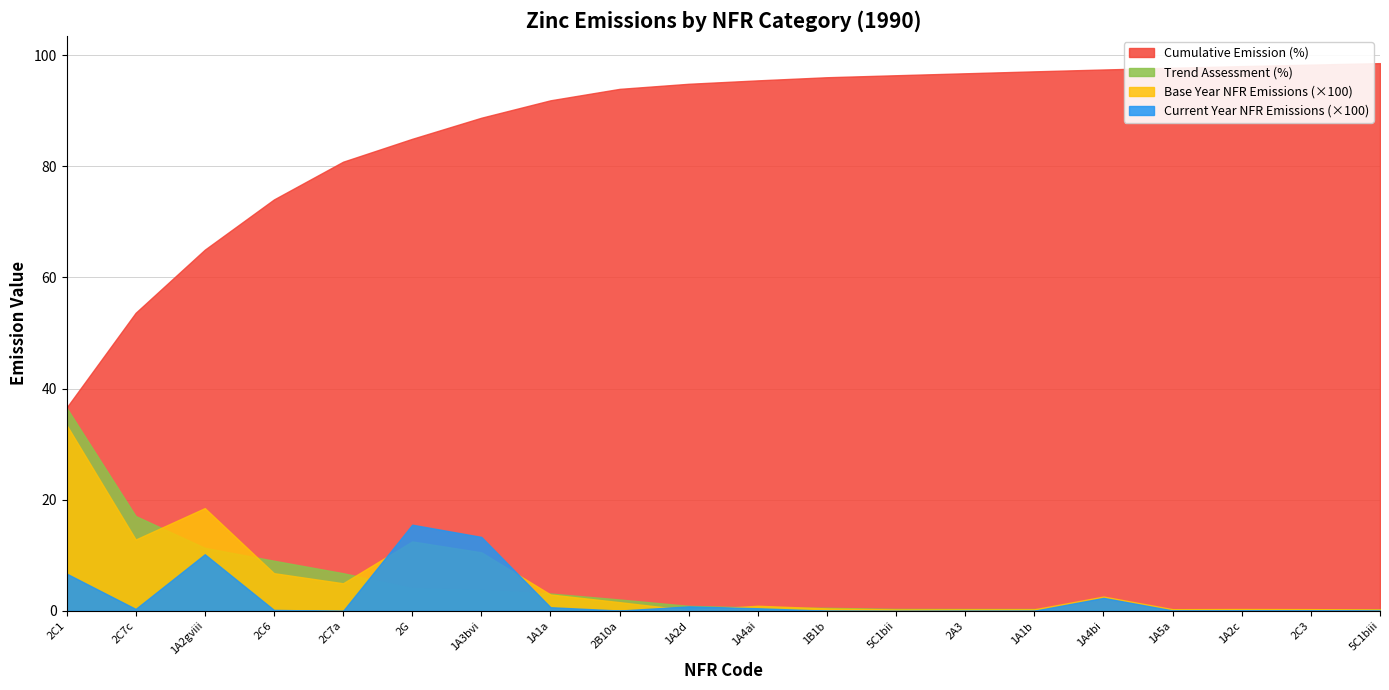

Rank the series by their maximum value, from highest to lowest.

Cumulative Emission (%), Trend Assessment (%), Base Year NFR Emissions (×100), Current Year NFR Emissions (×100)